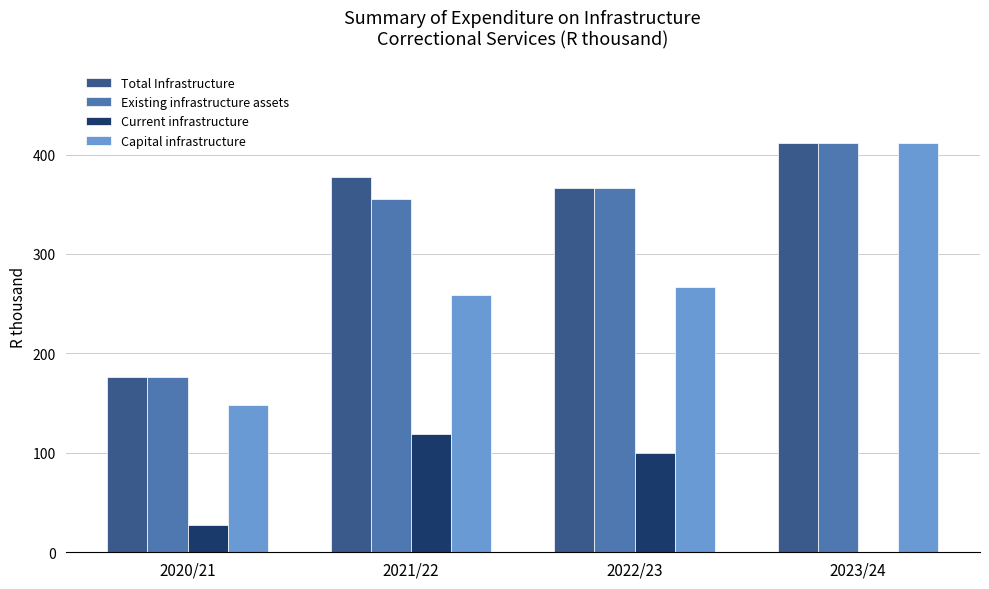

At which label does Total Infrastructure reach its peak?

2023/24